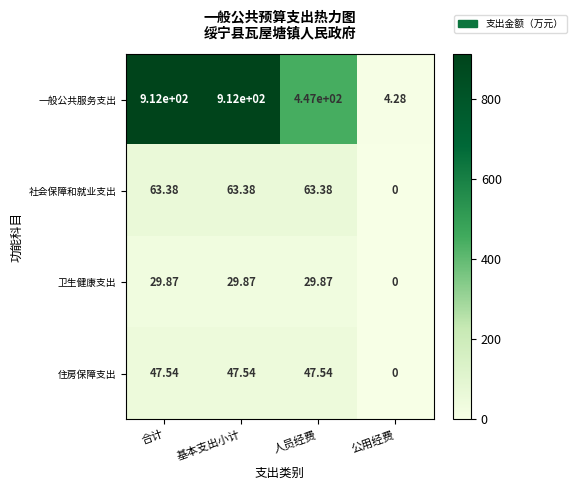

Count the number of data series in this chart.

4